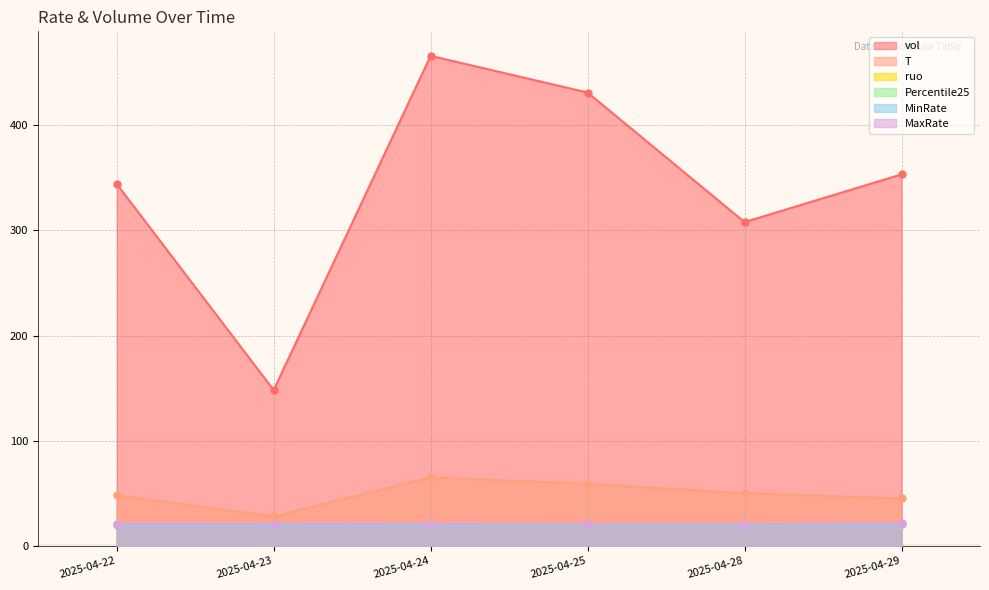

True or false: ruo and MaxRate cross at least once.

False